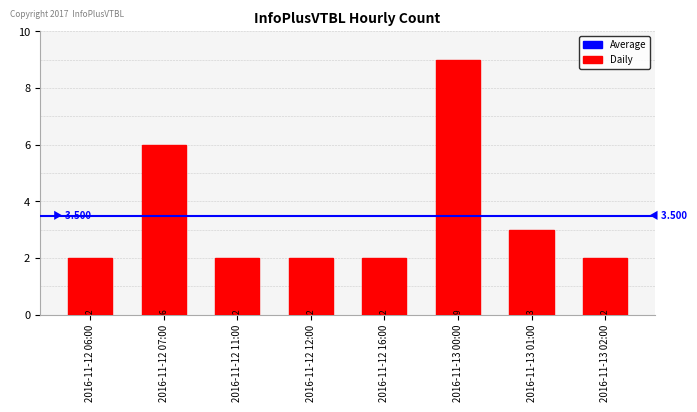

Which has a higher value, 2016-11-12 11:00 or 2016-11-13 00:00?

2016-11-13 00:00